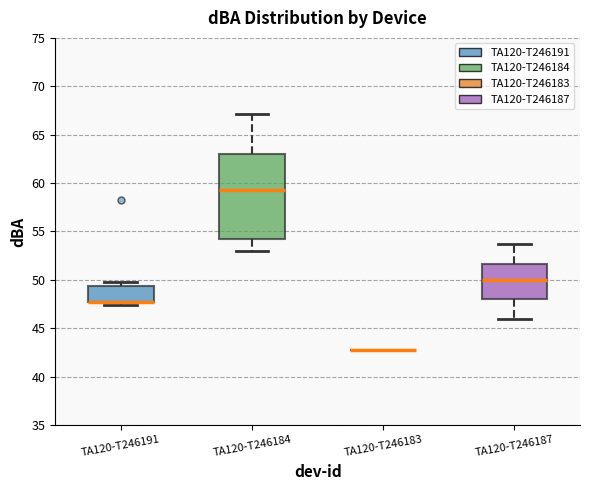

Where does the lower whisker of the box for TA120-T246184 end on the y-axis? The values are not printed on the chart, so give them approximately, as read against the axis.

53.0